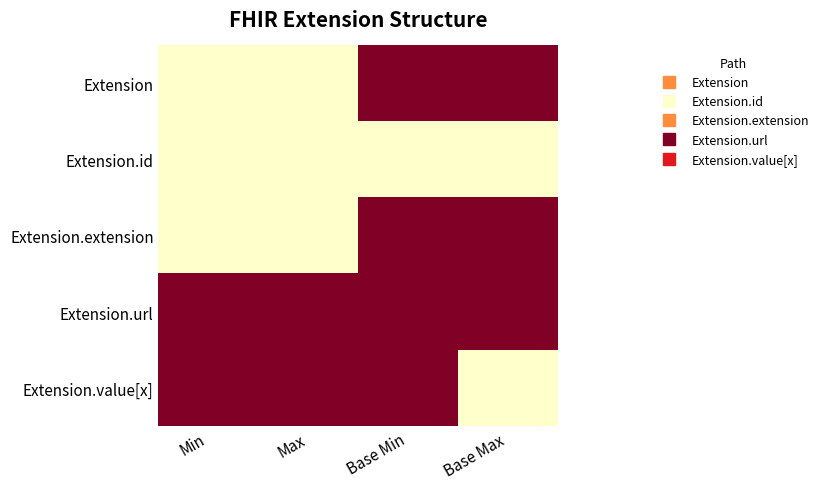

Which label corresponds to the largest value in the chart?

Base Min